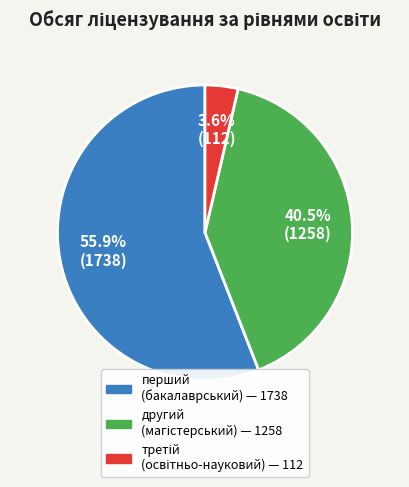

Is there a majority slice in this chart?

Yes